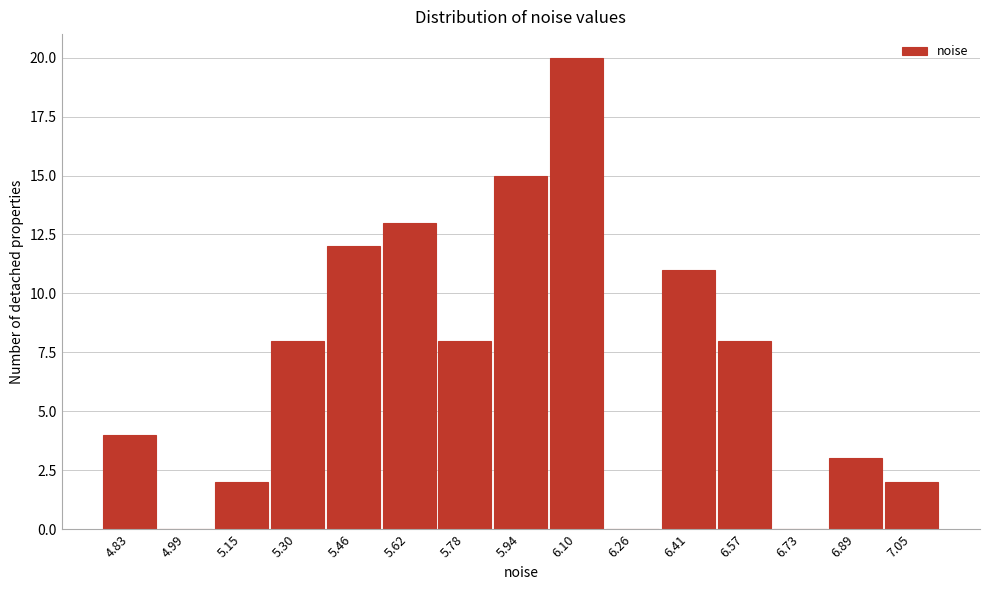

Reading right to left, what are all the values shown in this chart?

7.05=2	6.89=3	6.73=0	6.57=8	6.41=11	6.26=0	6.10=20	5.94=15	5.78=8	5.62=13	5.46=12	5.30=8	5.15=2	4.99=0	4.83=4